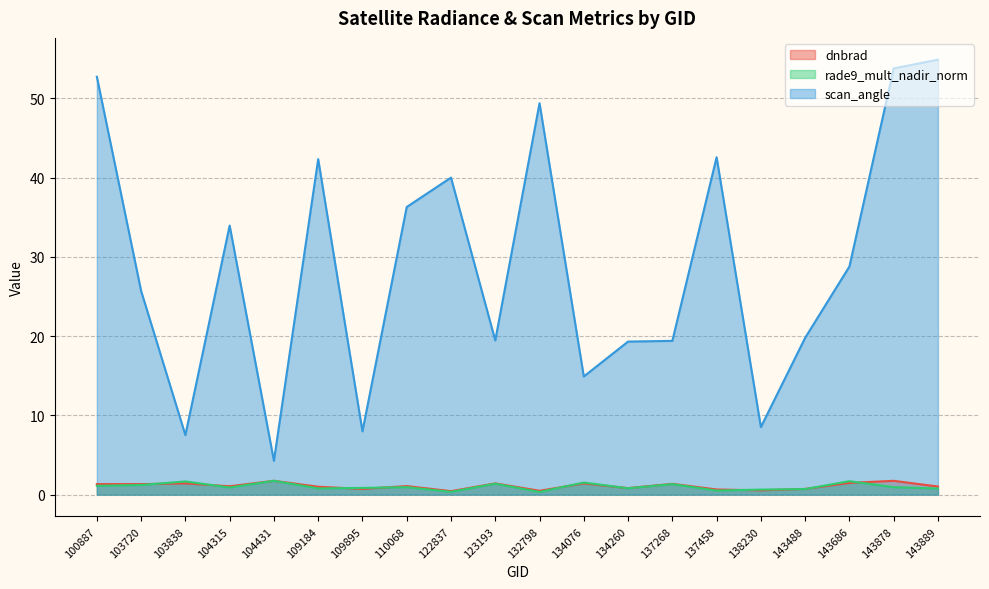

The value of rade9_mult_nadir_norm at 104315 is 0.9. True or false?

True